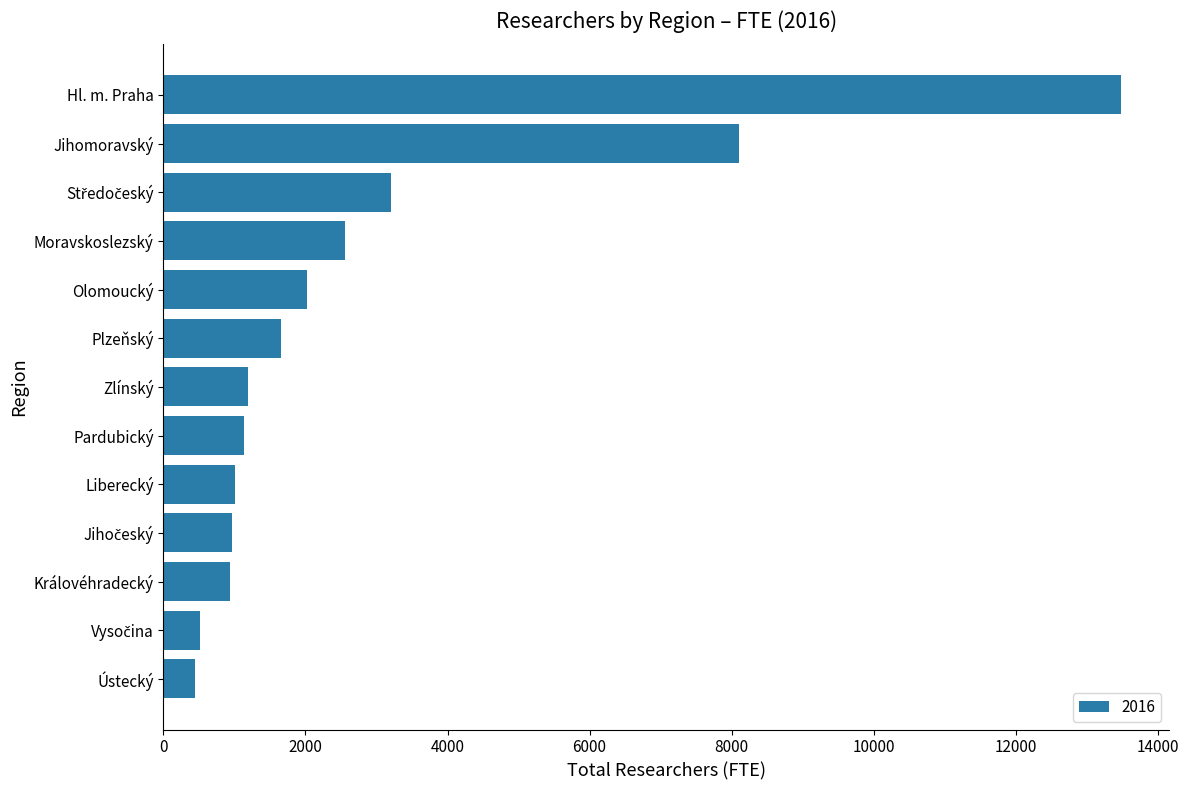

True or false: the data shows 8097.7 at Jihomoravský.

True